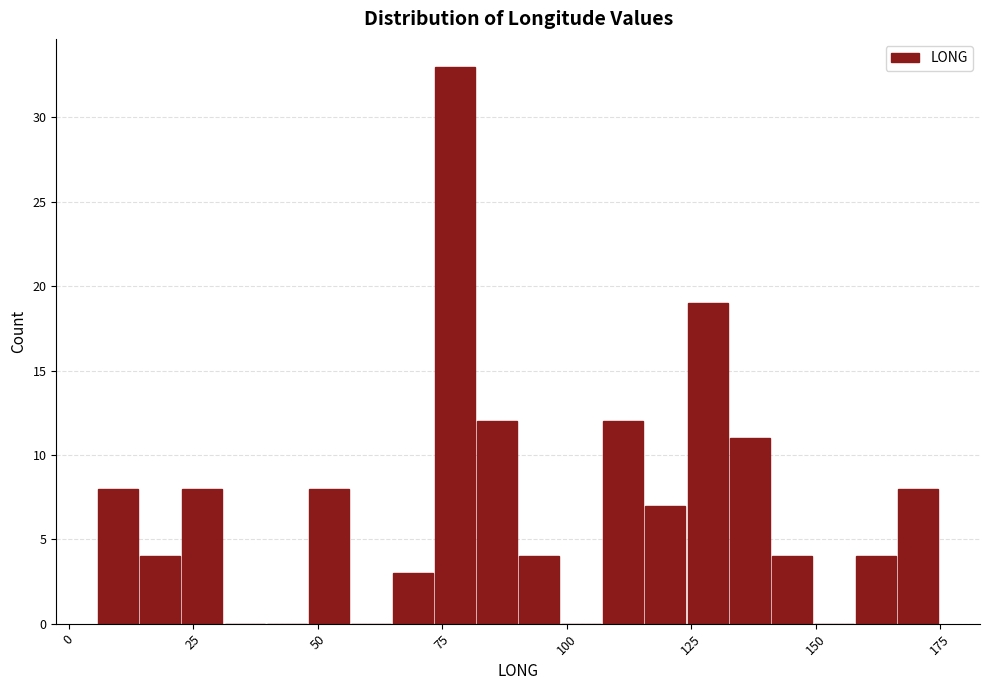

Around what value on the x-axis is the tallest bar? Give the approximate position of its centre, as read against the axis.

80